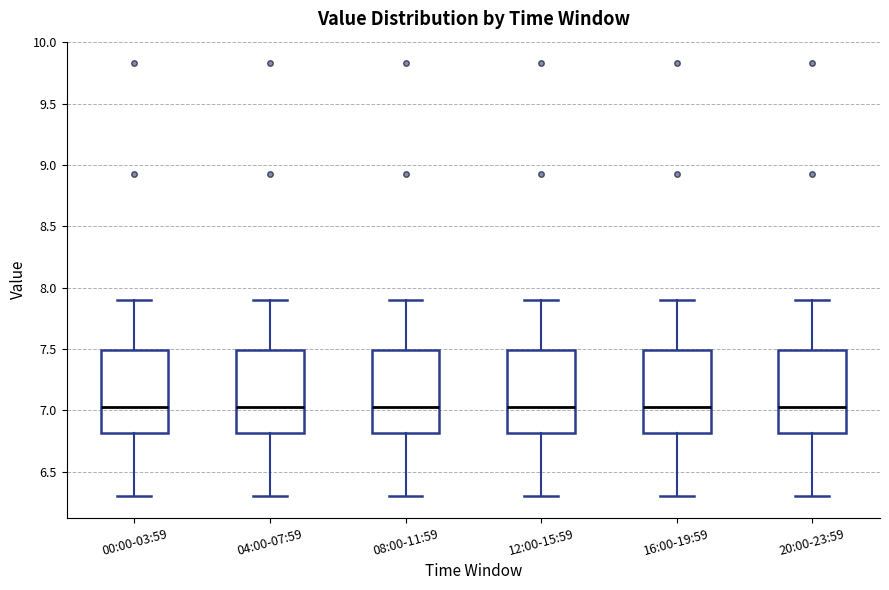

Where is the upper edge of the box for 20:00-23:59 on the y-axis? The values are not printed on the chart, so give them approximately, as read against the axis.

7.50